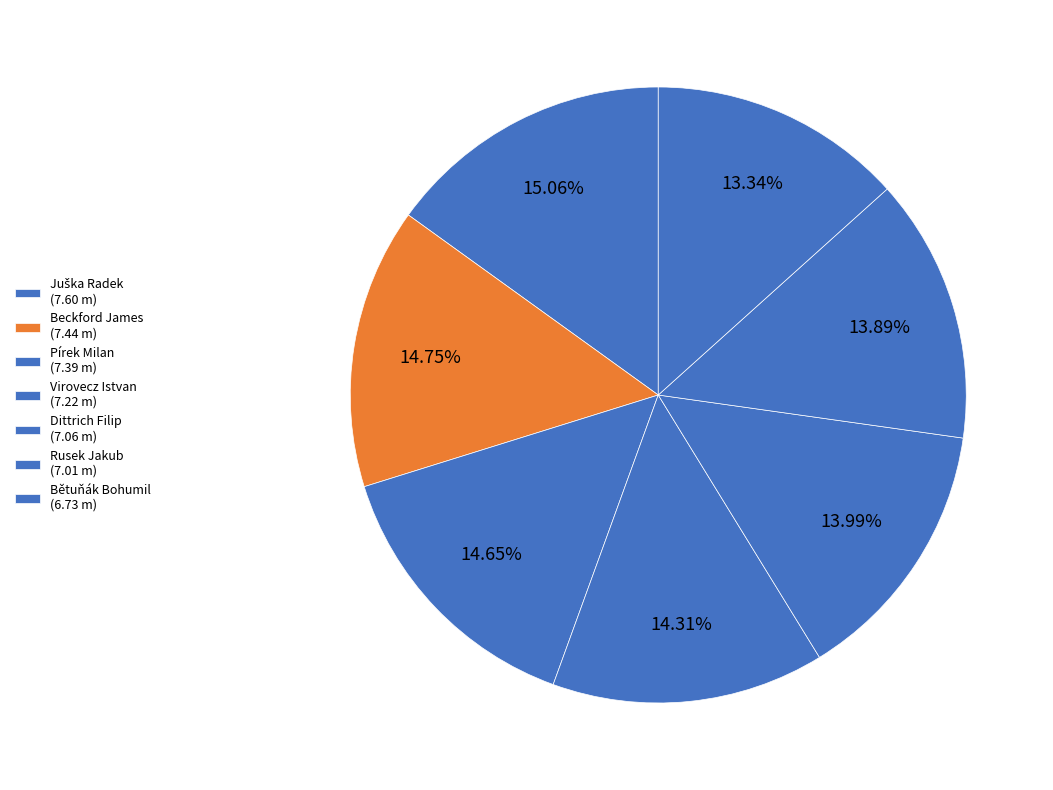

What is the ratio of the value at Beckford James to the value at Dittrich Filip?

1.1